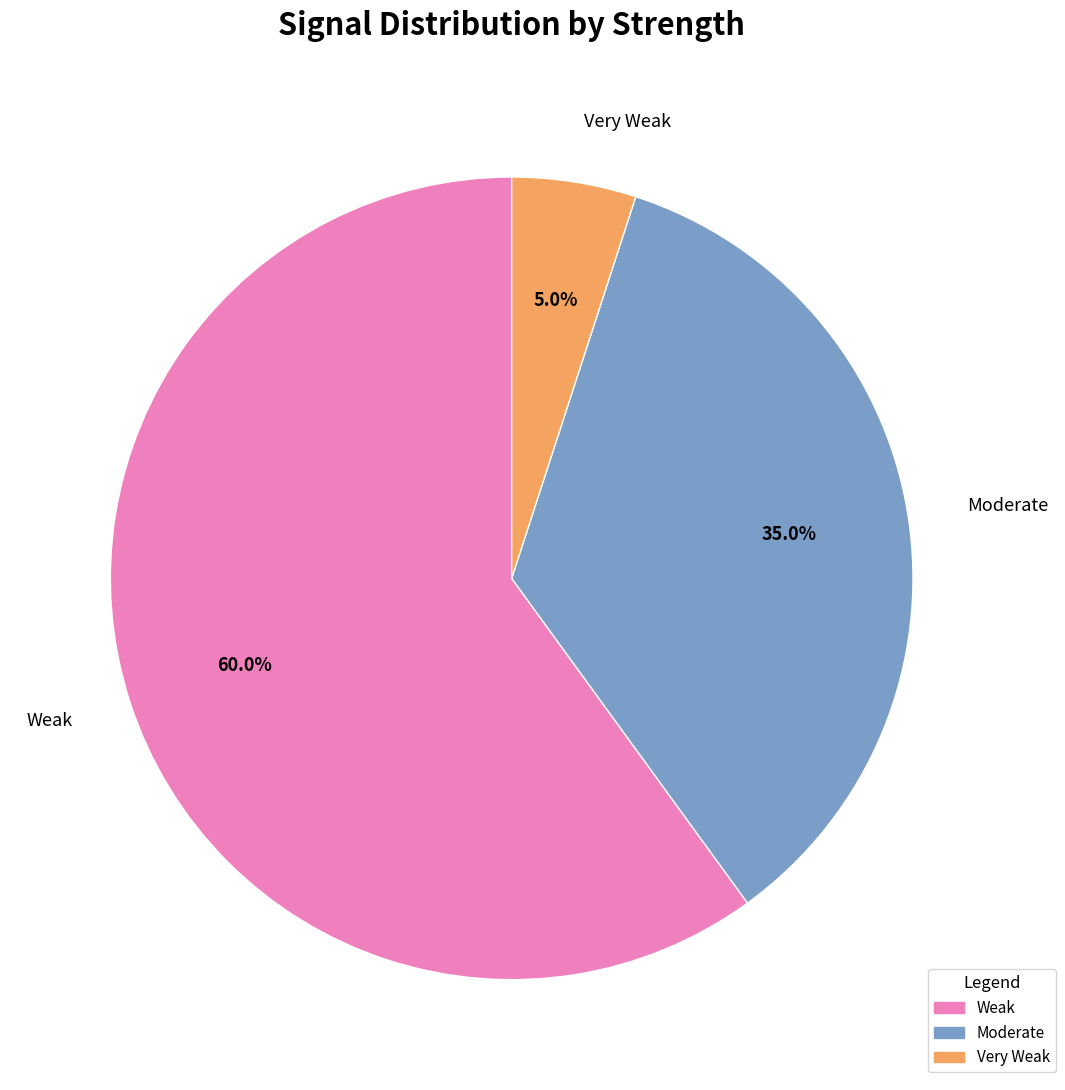

Is there any slice that represents more than half of the pie?

Yes